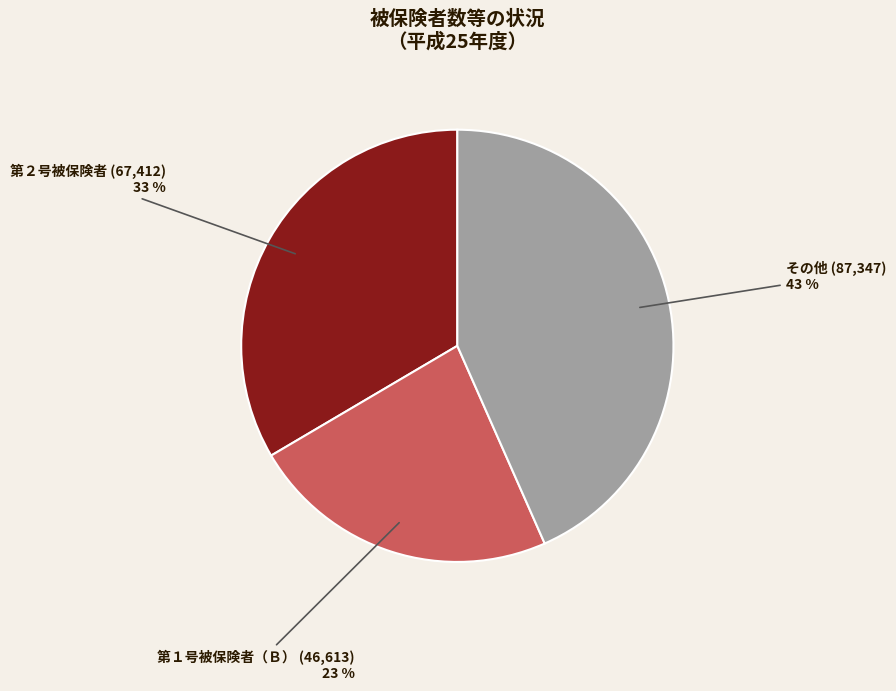

Is 第２号被保険者 the majority of the pie?

No